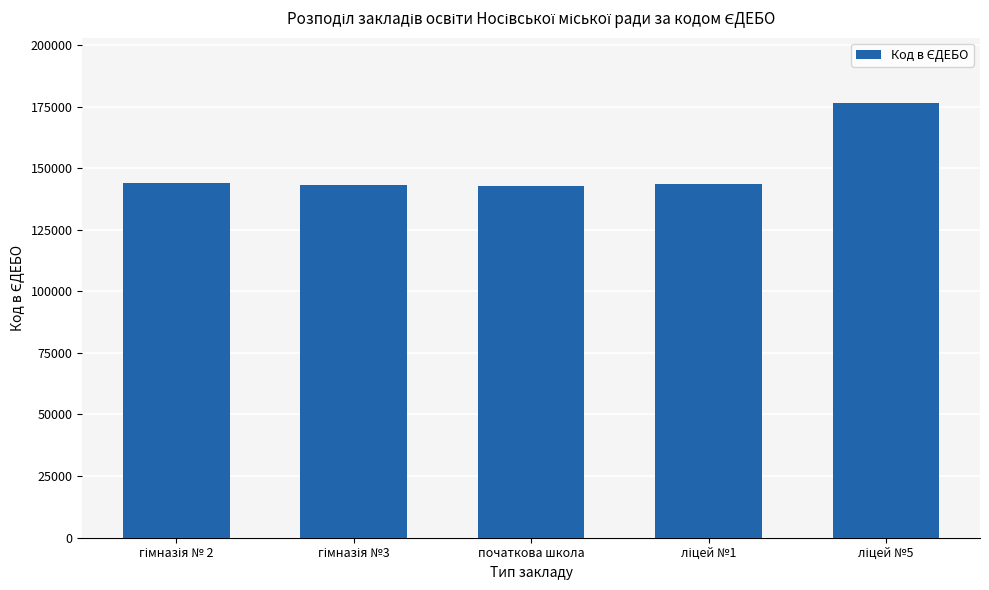

What is the average value?

150061